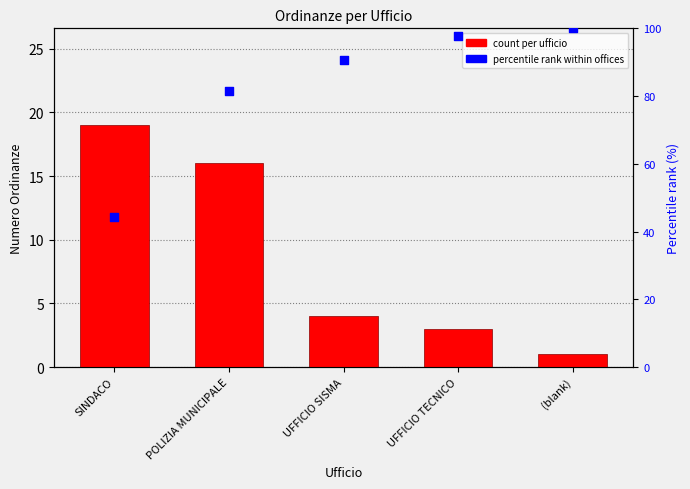

What are all the series names shown in the legend?

count per ufficio, percentile rank within offices